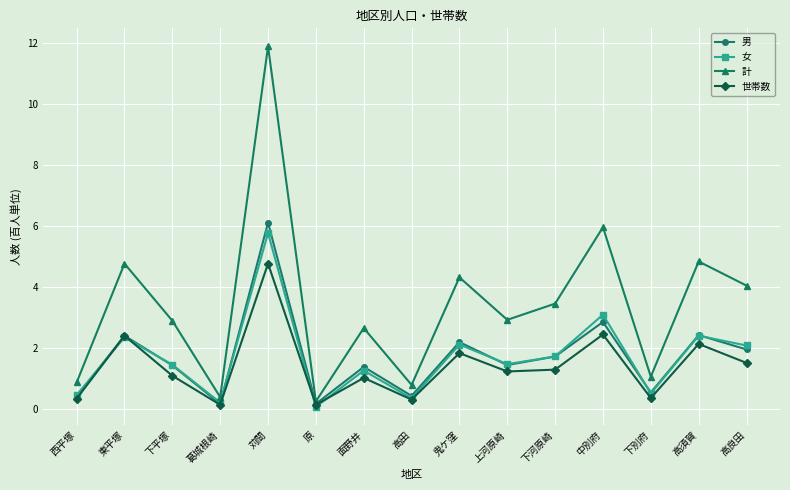

The 男 series shows 0.6 at 上河原崎. True or false?

False